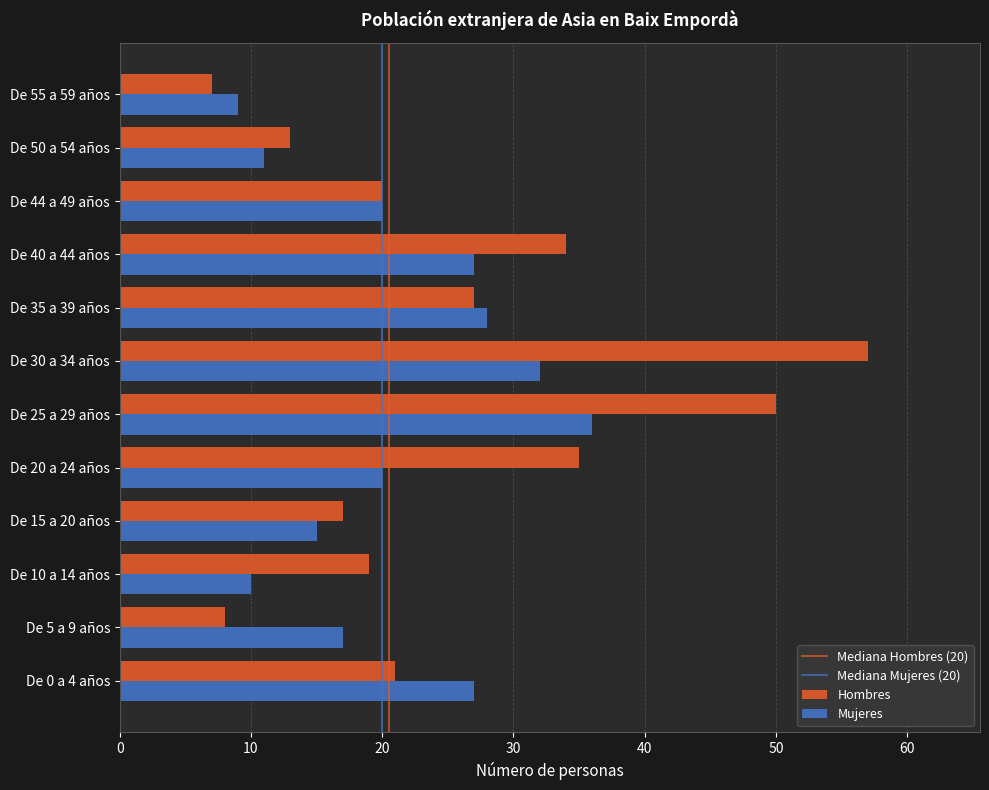

How many categories are shown in the chart?

12